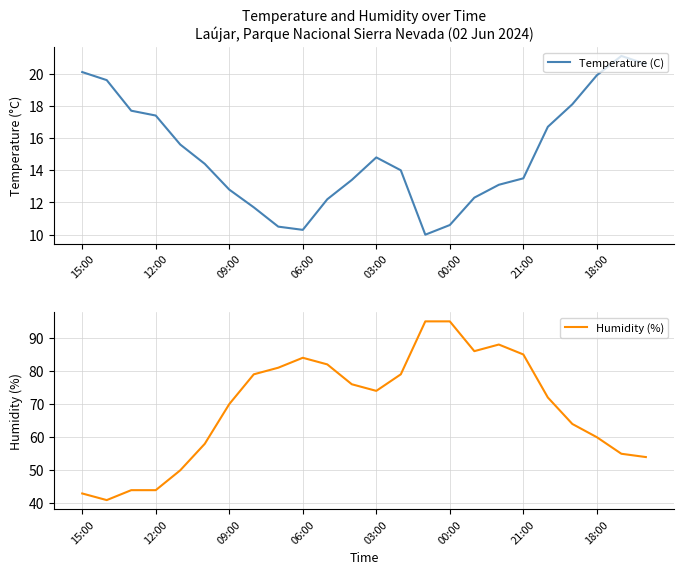

The value of Temperature (C) at 06:00 is 4.1. True or false?

False